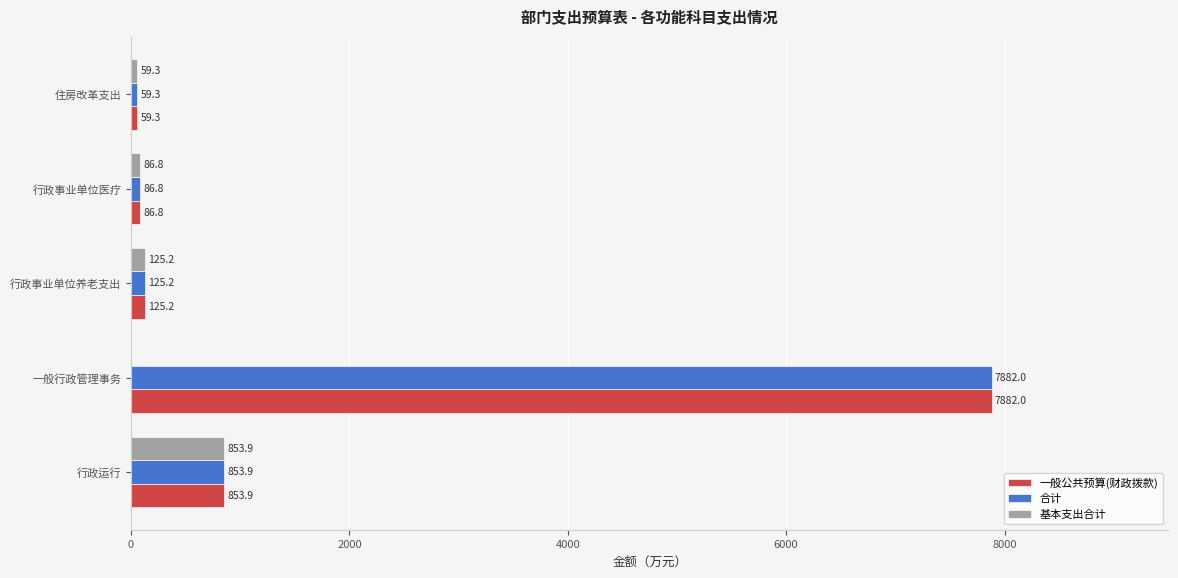

How many positive values does the 基本支出合计 series have?

4